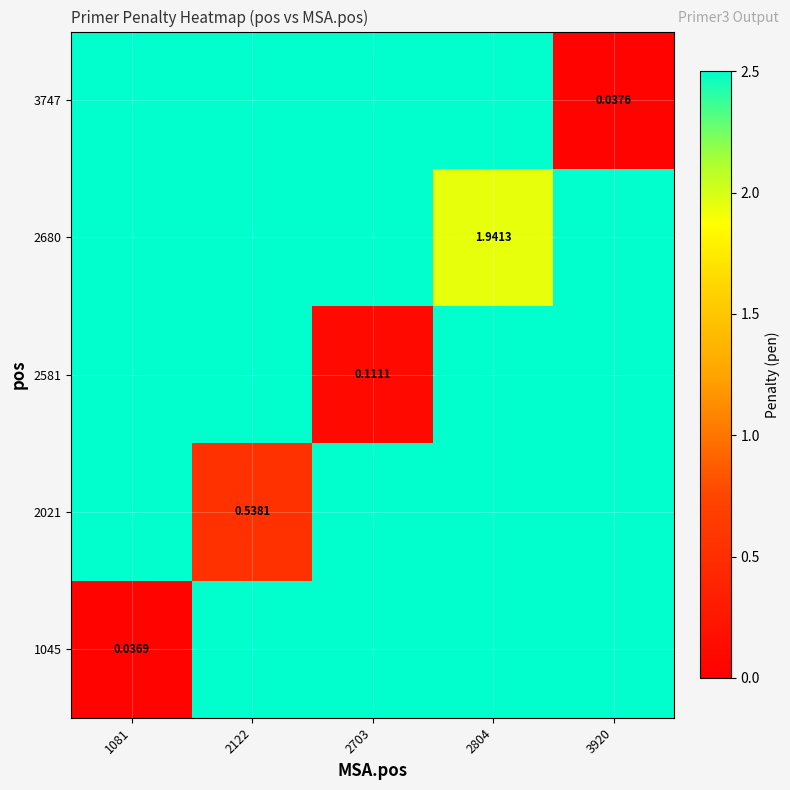

At which category does the chart reach its peak across all series?

2804